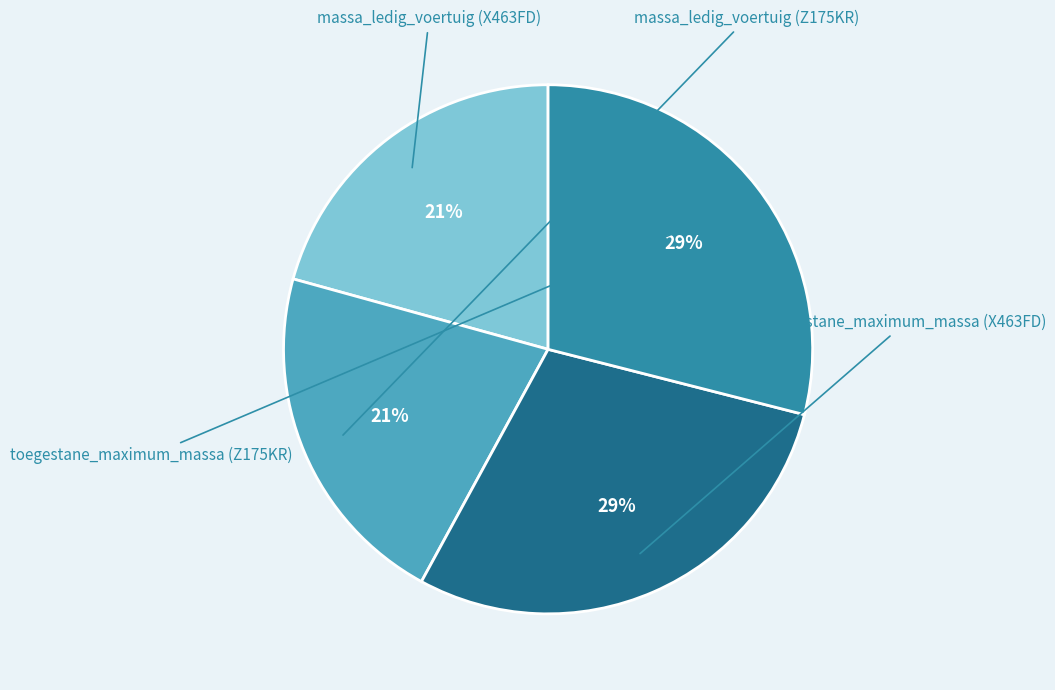

Is there a majority slice in this chart?

No